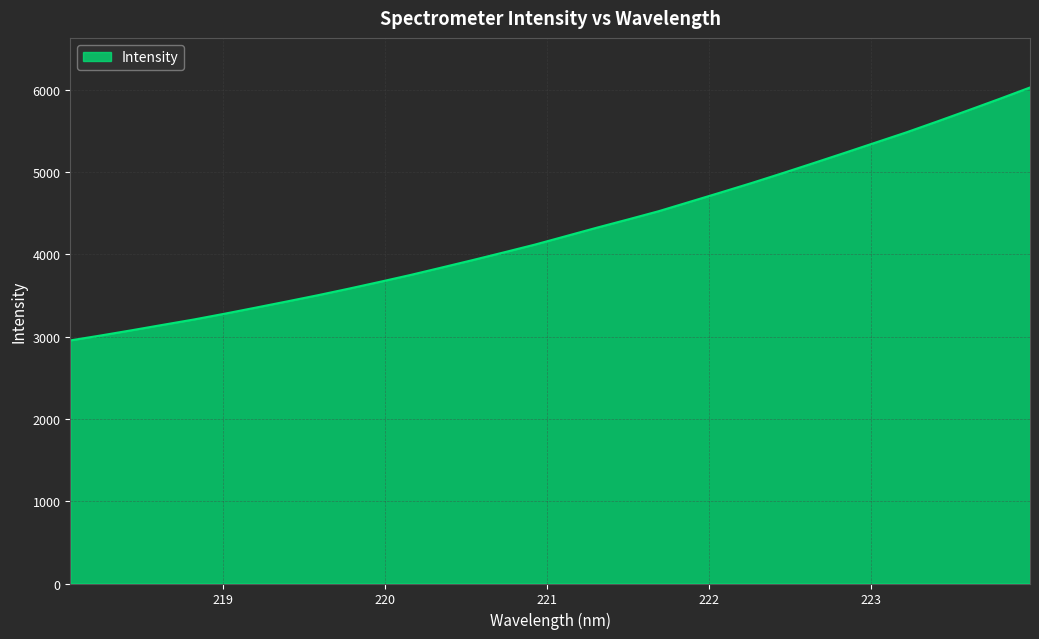

What is the minimum value shown in the chart?

2953.8